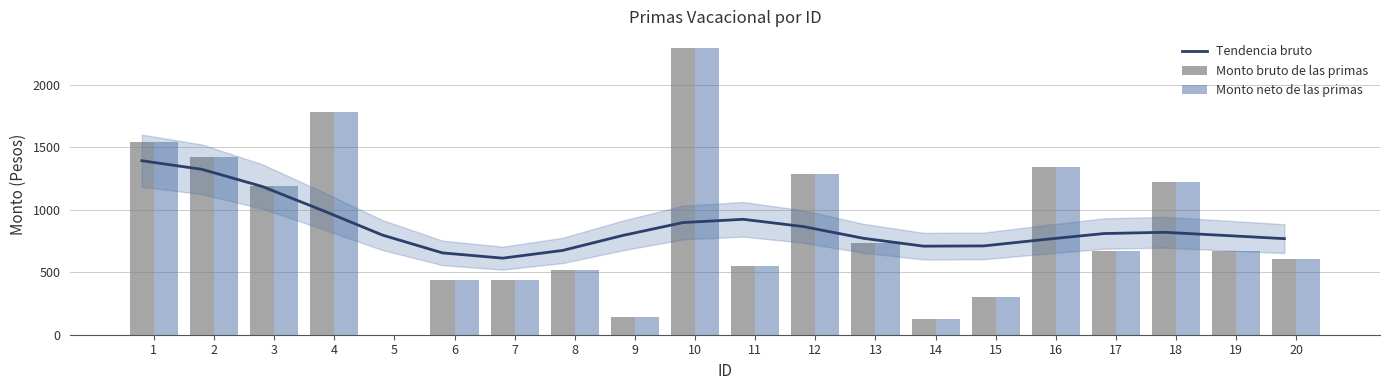

What are all the series names shown in the legend?

Tendencia bruto, Monto bruto de las primas, Monto neto de las primas